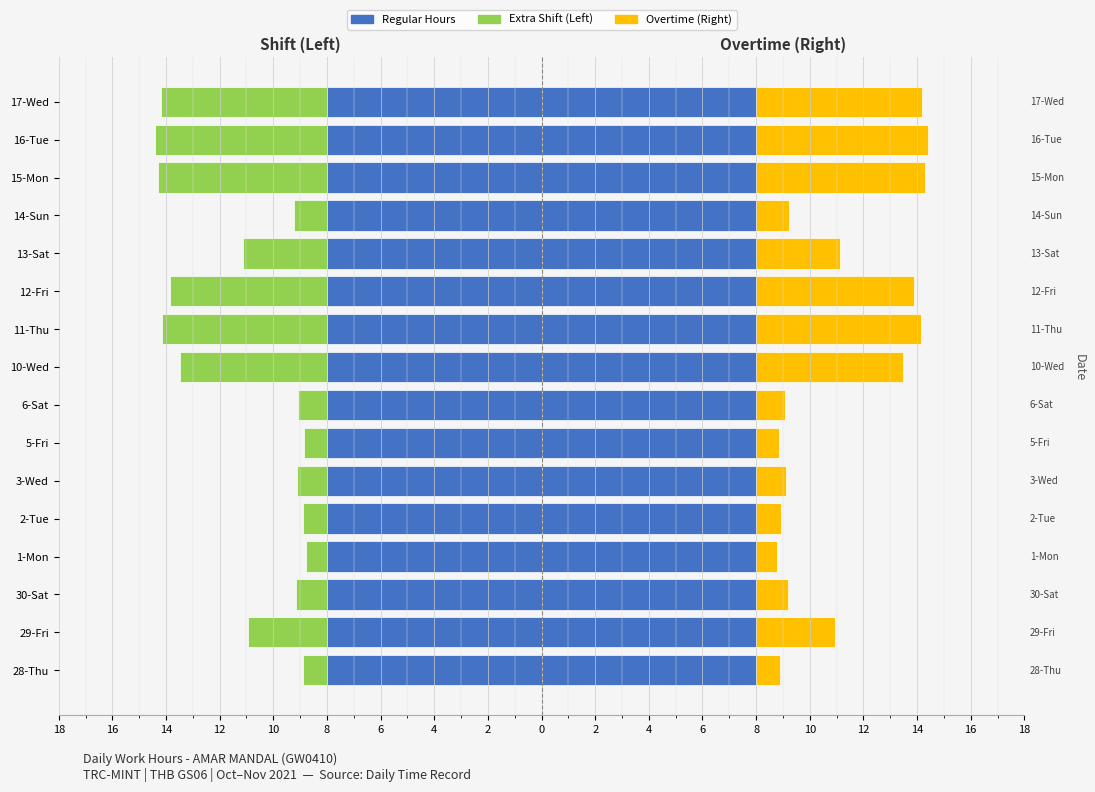

Which series has the largest range (max minus min)?

Extra Shift